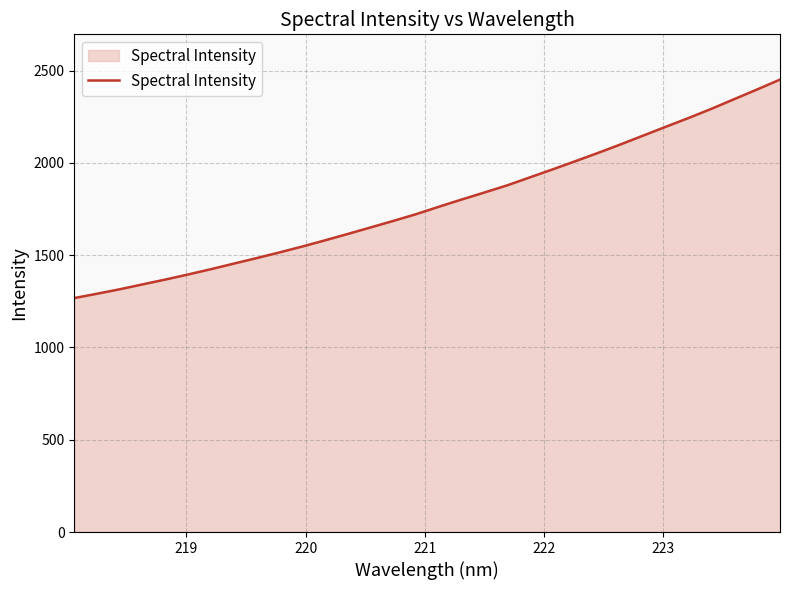

What is the greatest value displayed?

2451.2